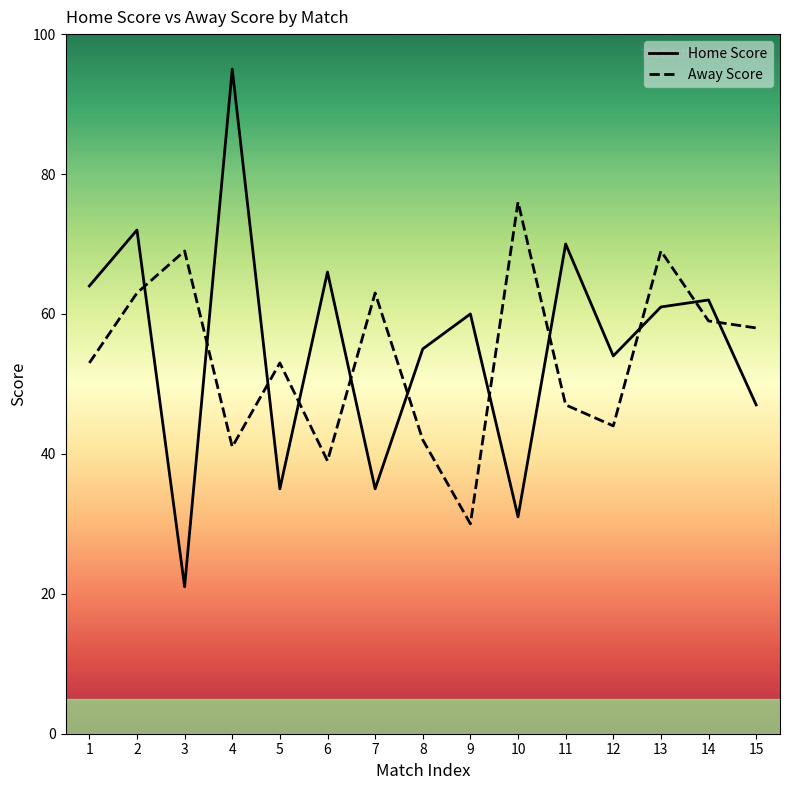

Which series has the widest spread of values?

Home Score